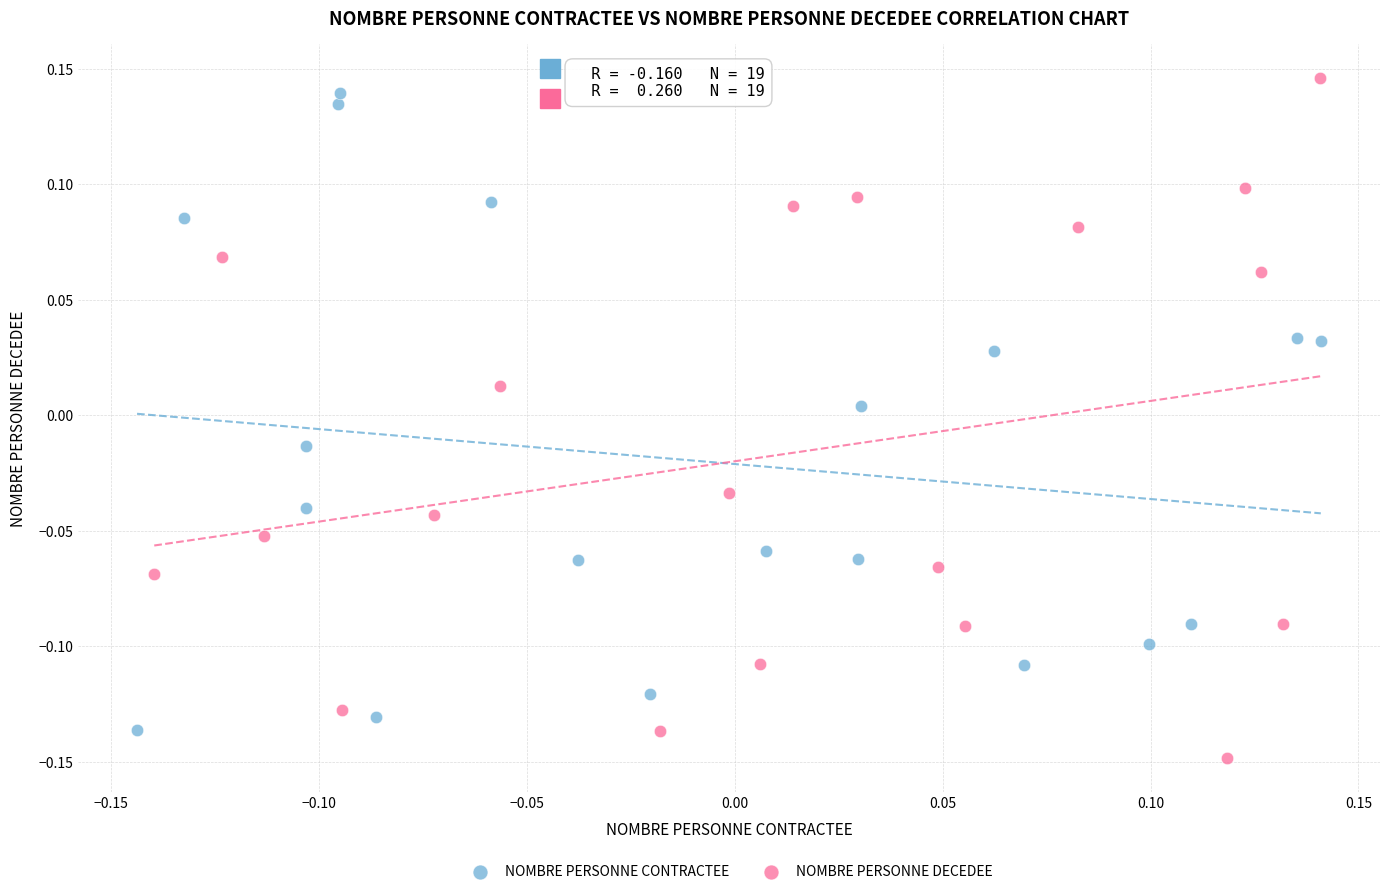

Which series contains the lowest Y value?

NOMBRE PERSONNE DECEDEE